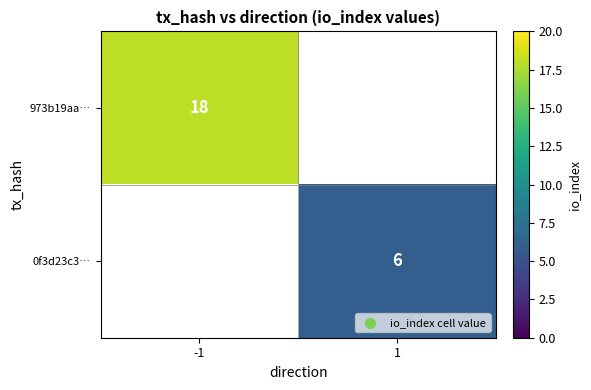

Is the value of 973b19aa… at -1 greater than the value of 0f3d23c3… at 1?

Yes